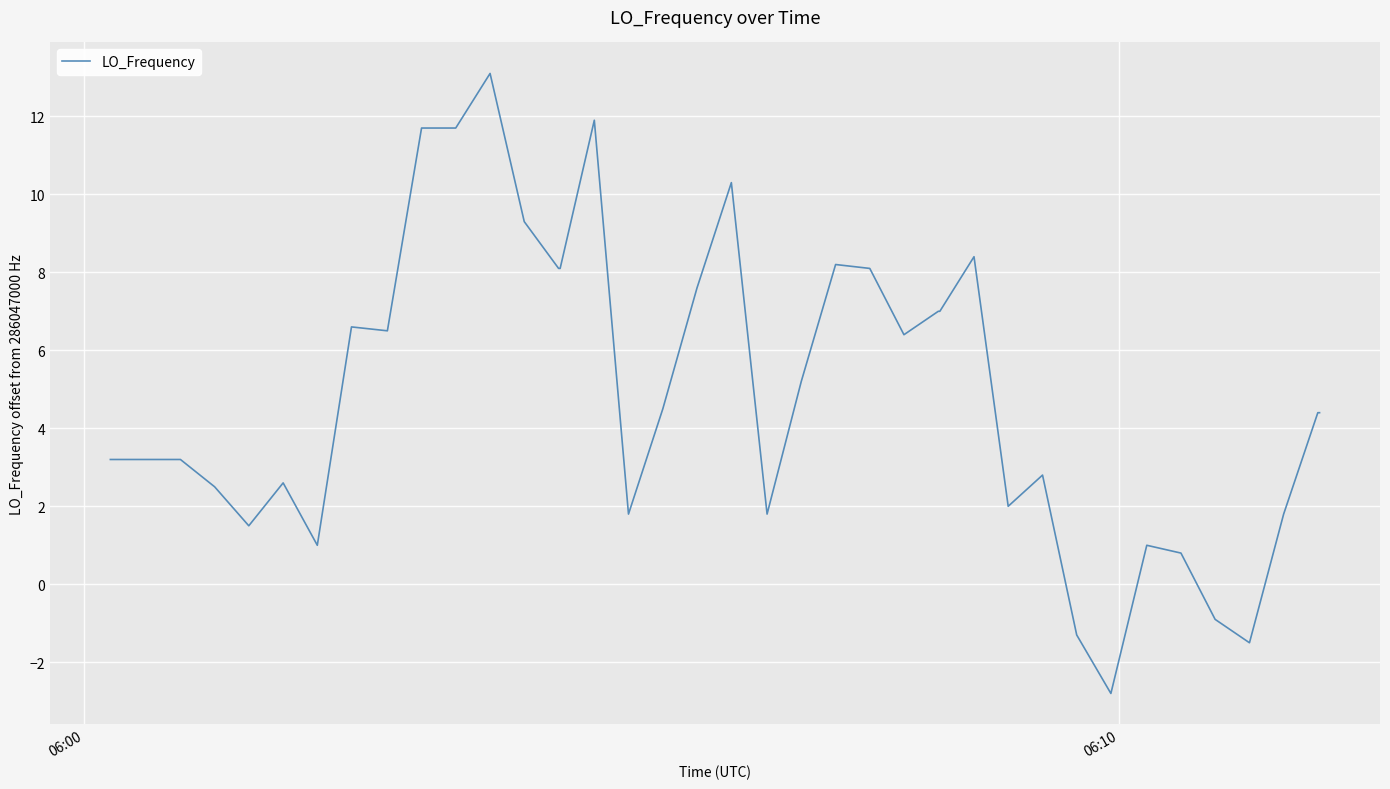

Is this an area chart (filled region under the line)?

No